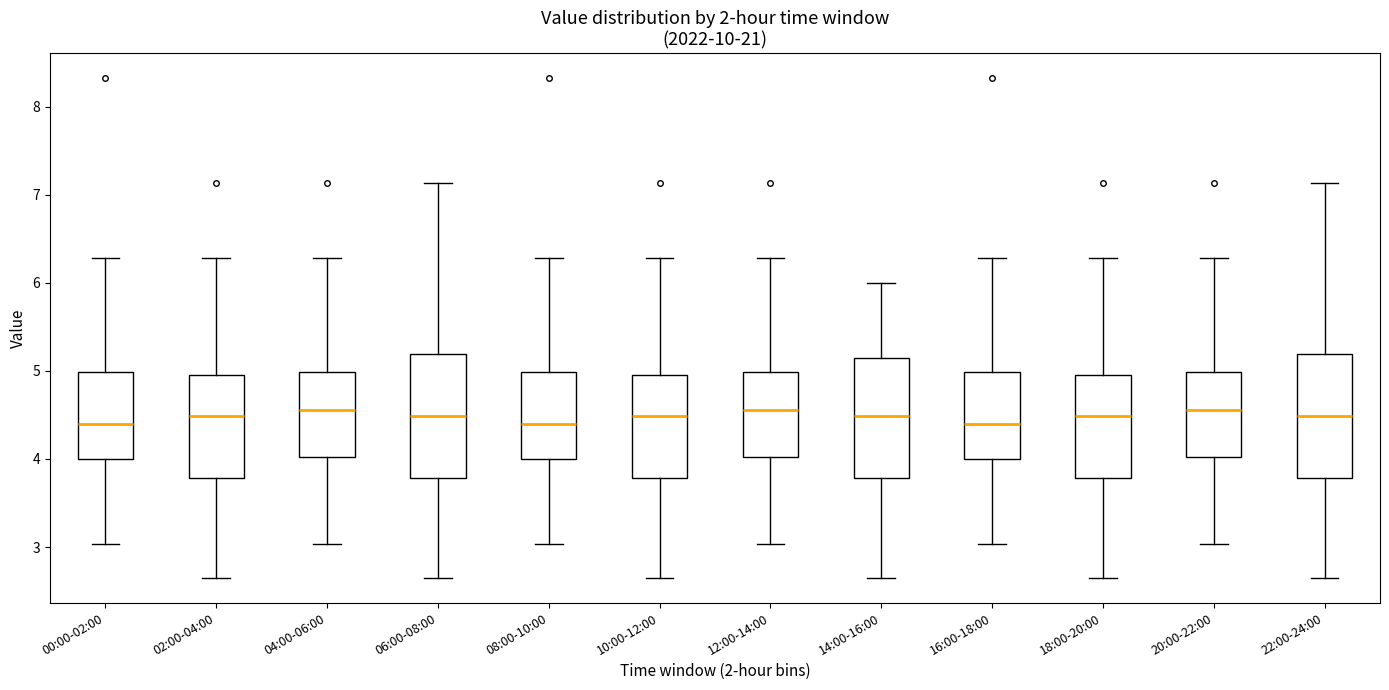

Reading left to right, read every box against the y-axis: the position of its median line, the range the box covers, and the ends of its whiskers. The values are not printed on the chart, so give them approximately, as read against the axis.

00:00-02:00: median 4.4, box 4.0 to 5.0, whiskers 3.0 to 6.3
02:00-04:00: median 4.5, box 3.8 to 5.0, whiskers 2.7 to 6.3
04:00-06:00: median 4.6, box 4.0 to 5.0, whiskers 3.0 to 6.3
06:00-08:00: median 4.5, box 3.8 to 5.2, whiskers 2.7 to 7.1
08:00-10:00: median 4.4, box 4.0 to 5.0, whiskers 3.0 to 6.3
10:00-12:00: median 4.5, box 3.8 to 5.0, whiskers 2.7 to 6.3
12:00-14:00: median 4.6, box 4.0 to 5.0, whiskers 3.0 to 6.3
14:00-16:00: median 4.5, box 3.8 to 5.1, whiskers 2.7 to 6.0
16:00-18:00: median 4.4, box 4.0 to 5.0, whiskers 3.0 to 6.3
18:00-20:00: median 4.5, box 3.8 to 5.0, whiskers 2.7 to 6.3
20:00-22:00: median 4.6, box 4.0 to 5.0, whiskers 3.0 to 6.3
22:00-24:00: median 4.5, box 3.8 to 5.2, whiskers 2.7 to 7.1